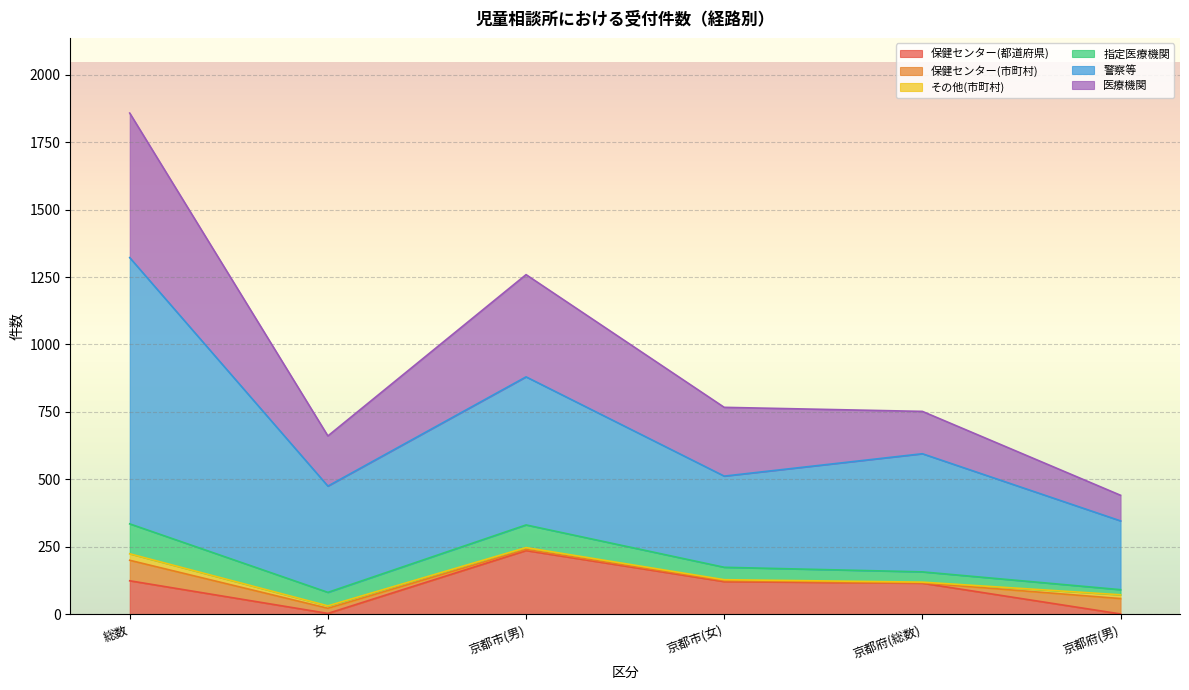

At which label does 保健センター(都道府県) reach its peak?

京都市(男)